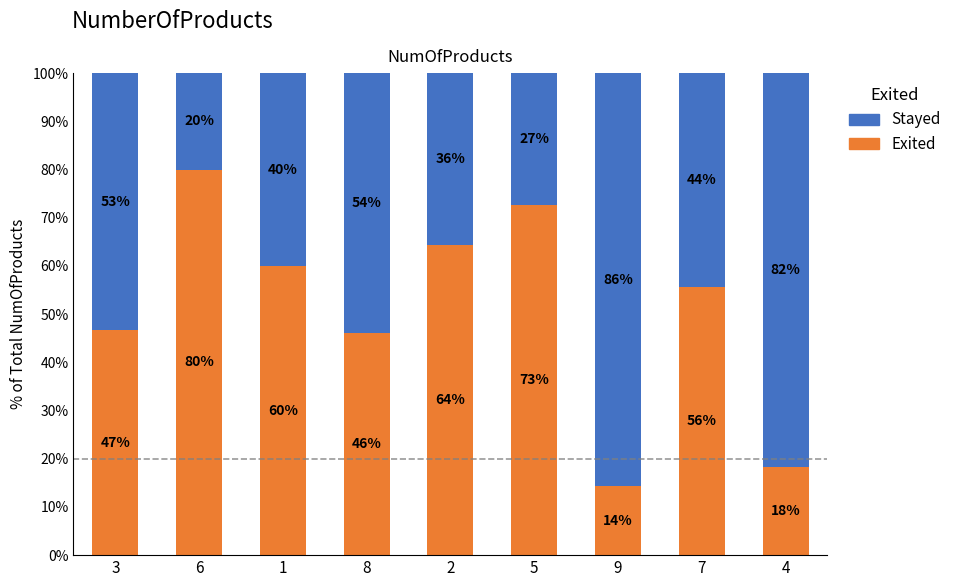

What is the minimum value for Exited?

14.3